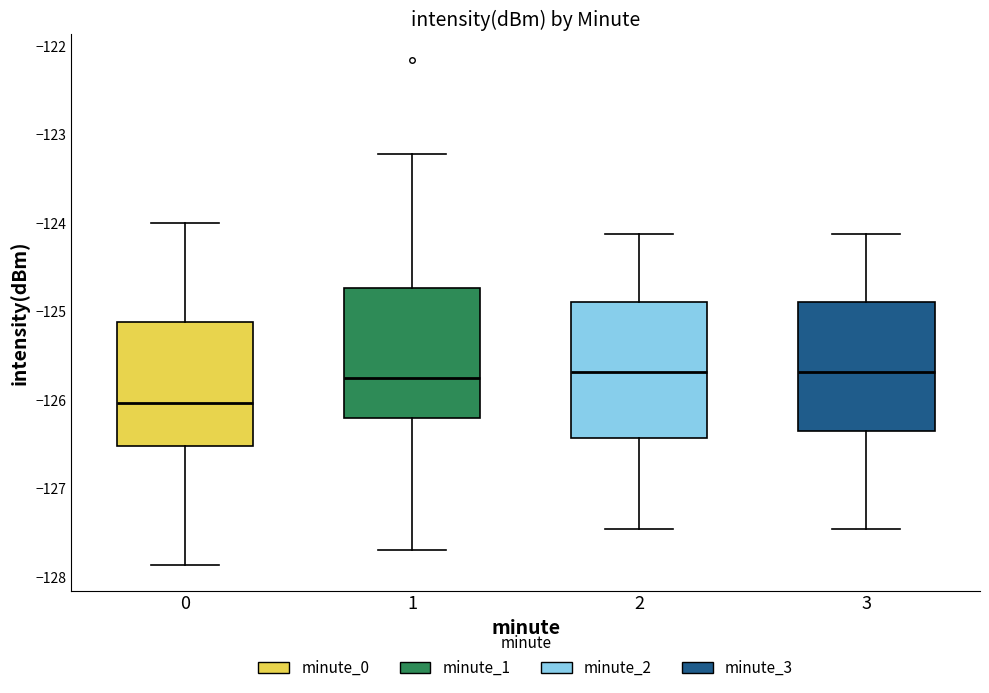

Reading left to right, transcribe this box plot: for each box, give where its median line is, the range the box spans, and where its two whiskers end, as read against the y-axis. The values are not printed on the chart, so give them approximately, as read against the axis.

0: median -126.0, box -126.5 to -125.1, whiskers -127.9 to -124.0
1: median -125.7, box -126.2 to -124.7, whiskers -127.7 to -123.2
2: median -125.7, box -126.4 to -124.9, whiskers -127.5 to -124.1
3: median -125.7, box -126.3 to -124.9, whiskers -127.5 to -124.1